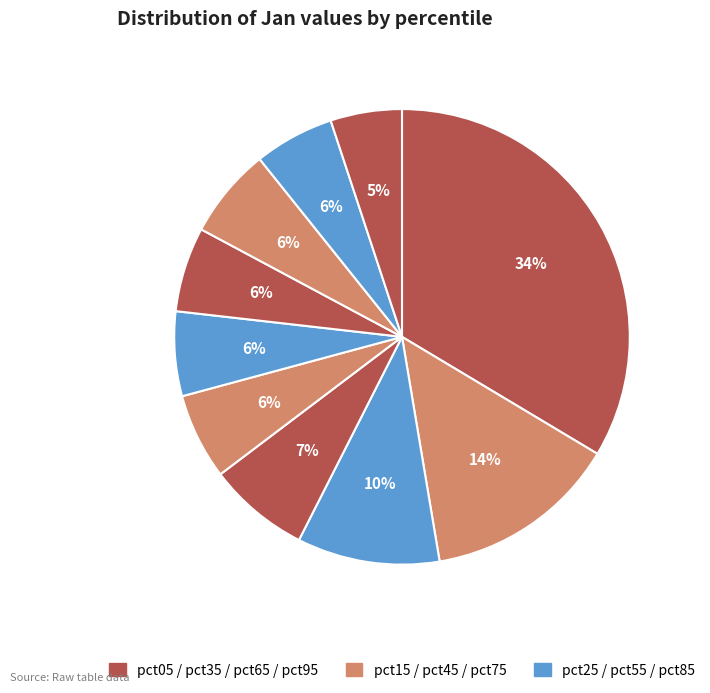

Rank the categories by value from lowest to highest.

pct95, pct85, pct55, pct65, pct45, pct75, pct35, pct25, pct15, pct05